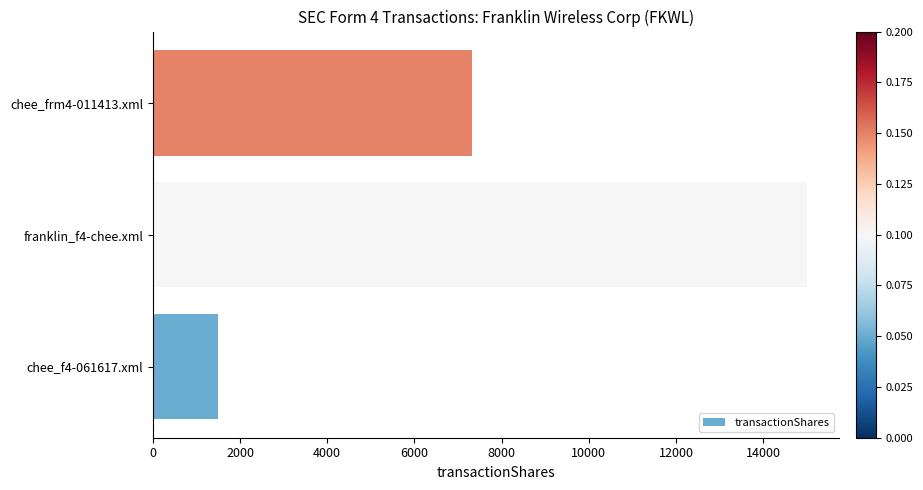

What is the difference between the maximum and minimum values?

13500